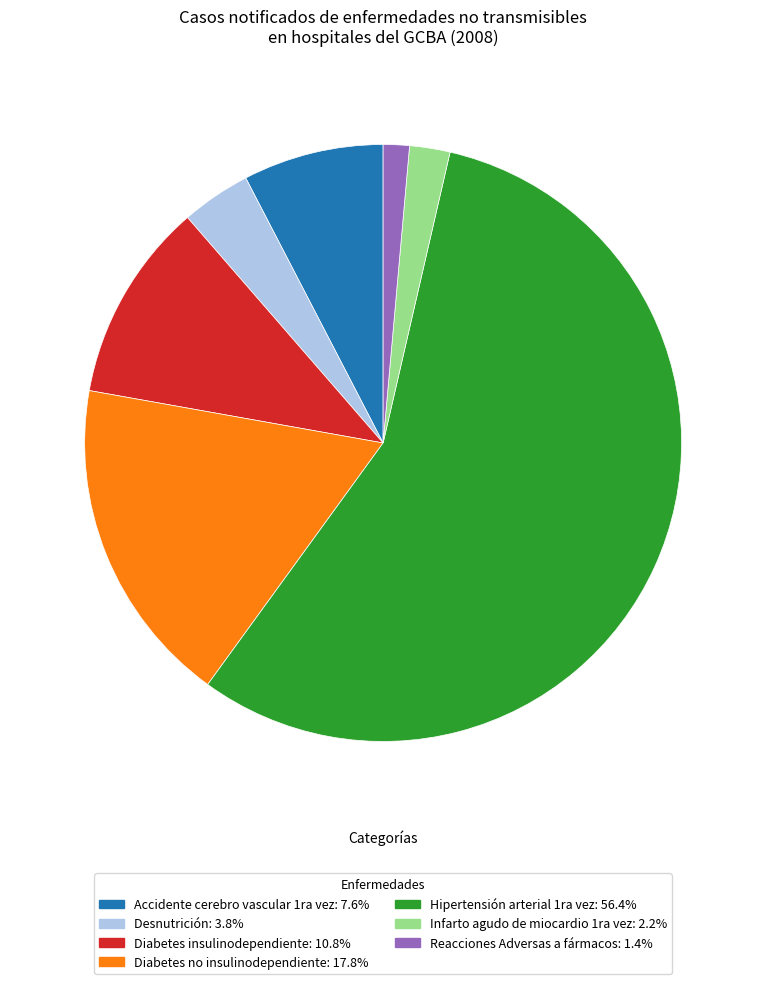

True or false: Reacciones Adversas a fármacos accounts for 11% of the total.

False